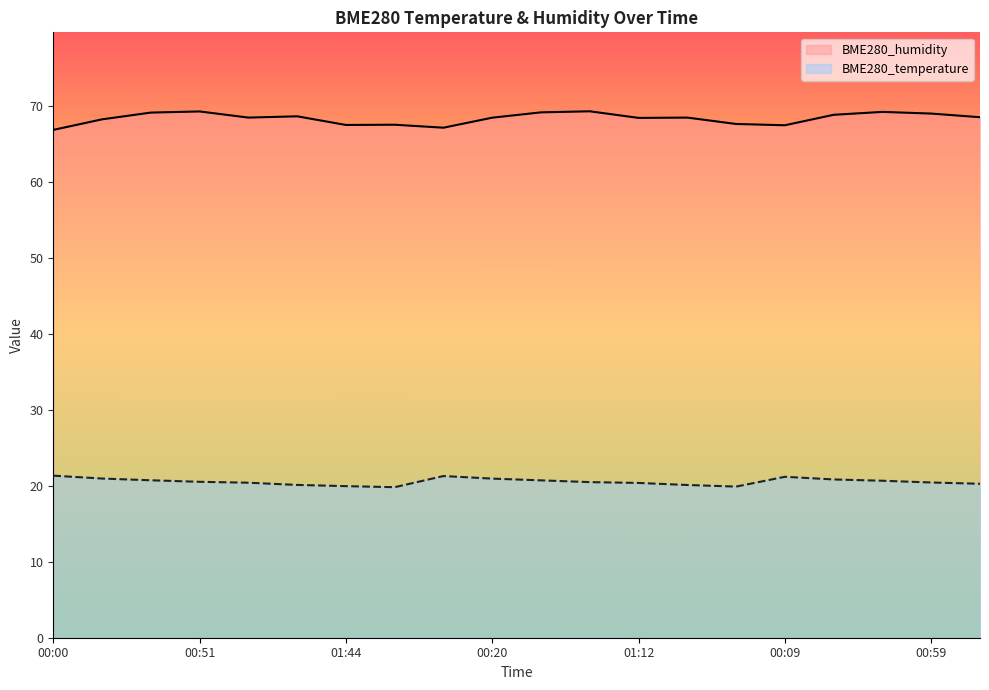

Is the value of BME280_humidity at 00:00 greater than the value of BME280_temperature at 00:54?

Yes